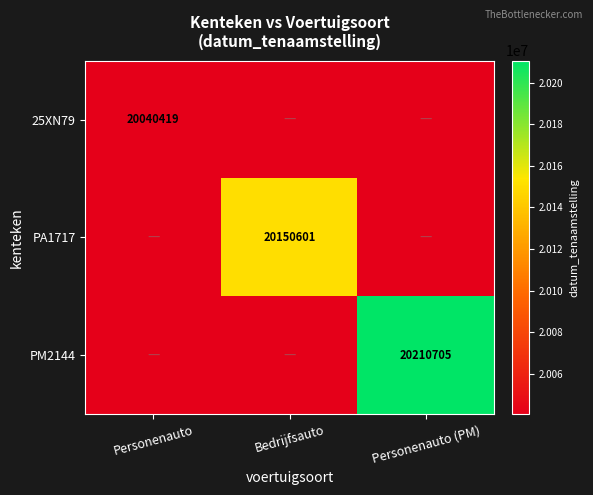

Reading left to right, extract all data points from this chart.

25XN79: 20040419	0	0
PA1717: 0	20150601	0
PM2144: 0	0	20210705